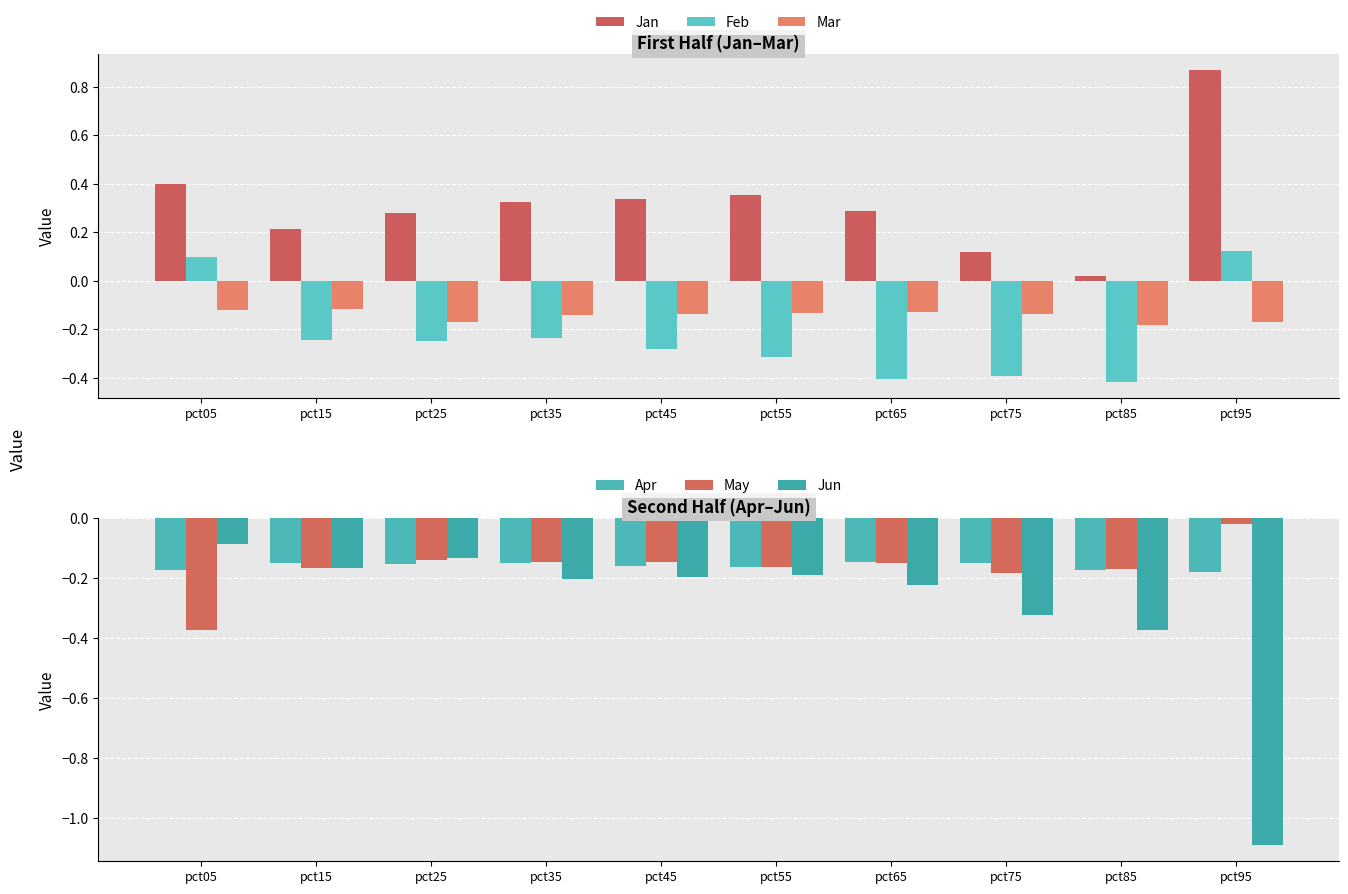

What is the value of the Jun bar at the 2nd from the left?

-0.2